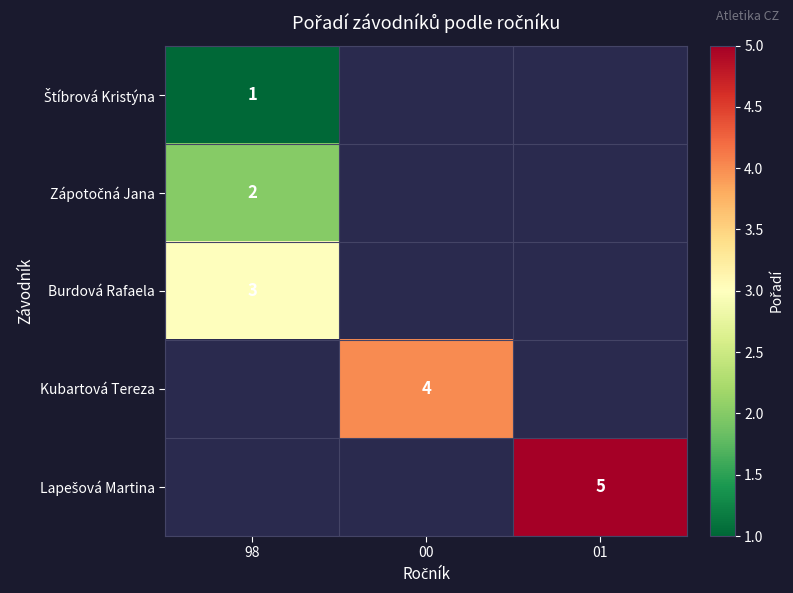

Rank the categories by Štíbrová Kristýna value from highest to lowest.

98, 00, 01